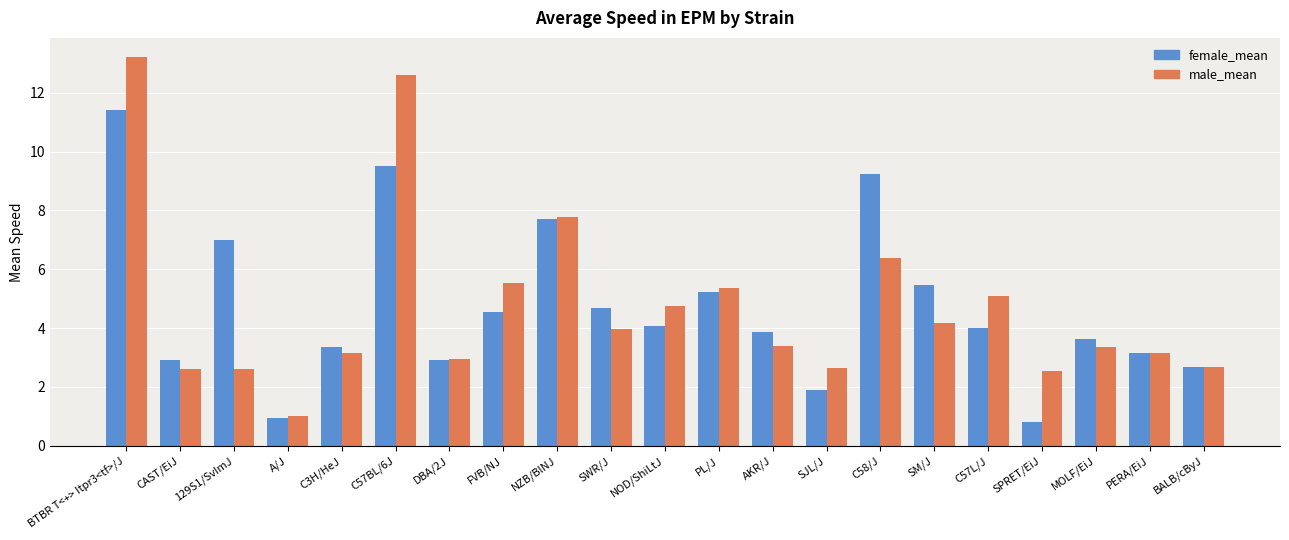

Where is male_mean nearest to the value 7?

C58/J